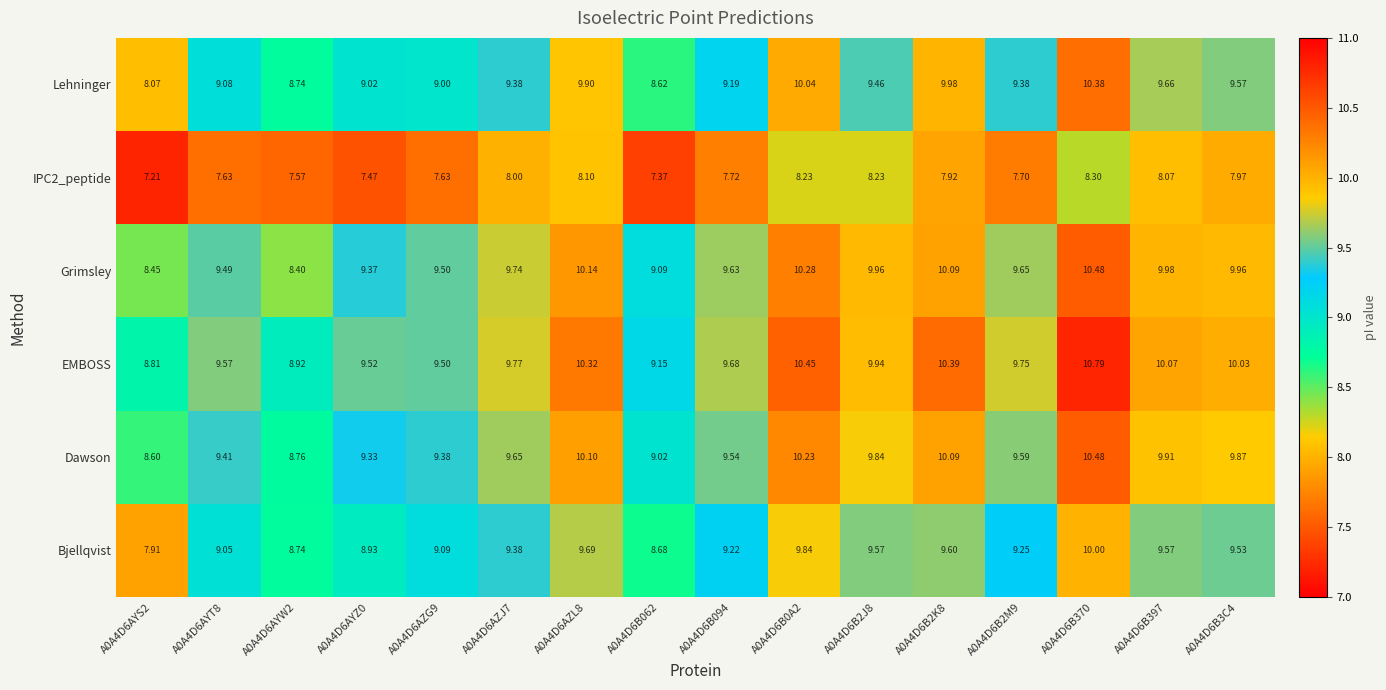

What is the smallest value displayed?

7.2